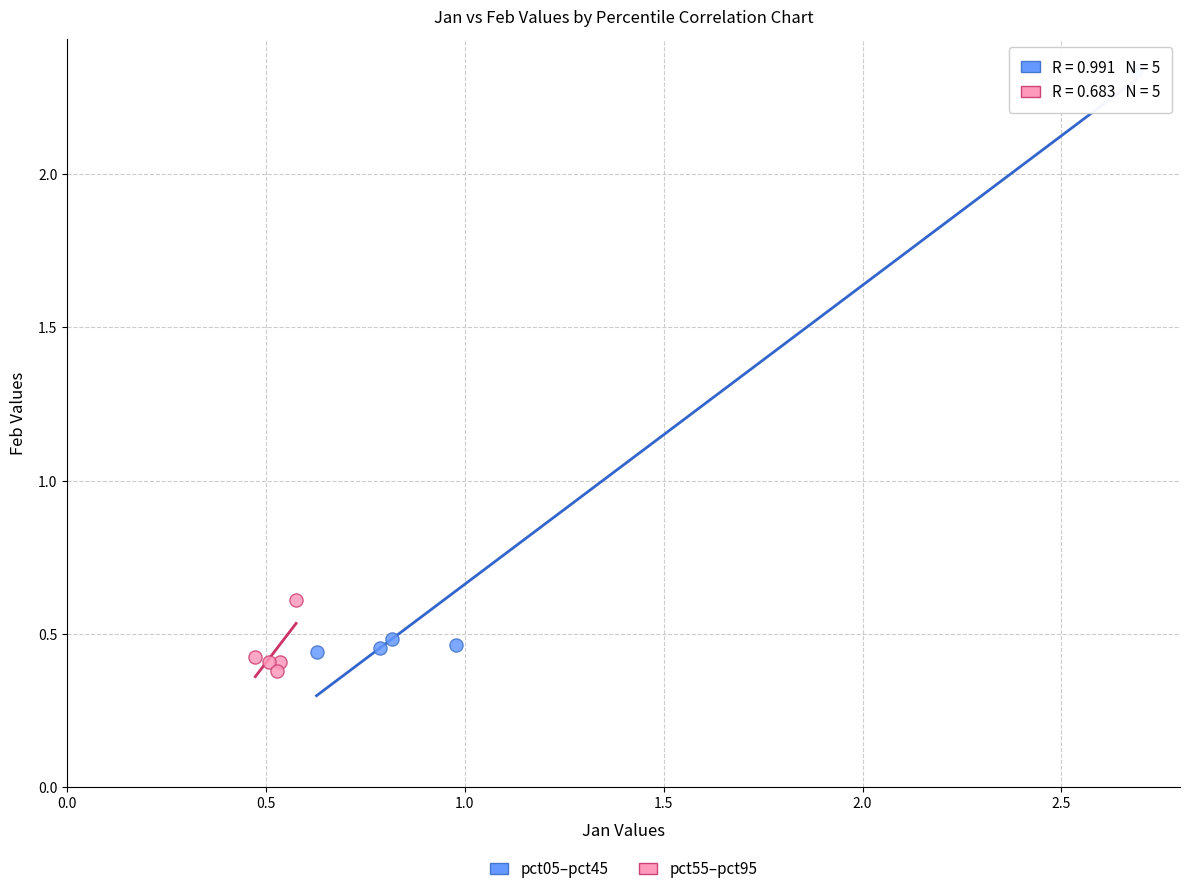

Which series reaches the maximum Y coordinate?

pct05–pct45